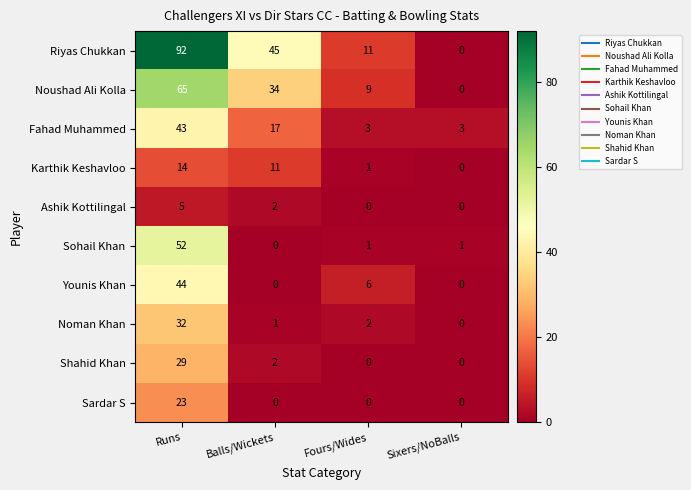

What is the difference between the maximum and minimum values in the Fahad Muhammed series?

40